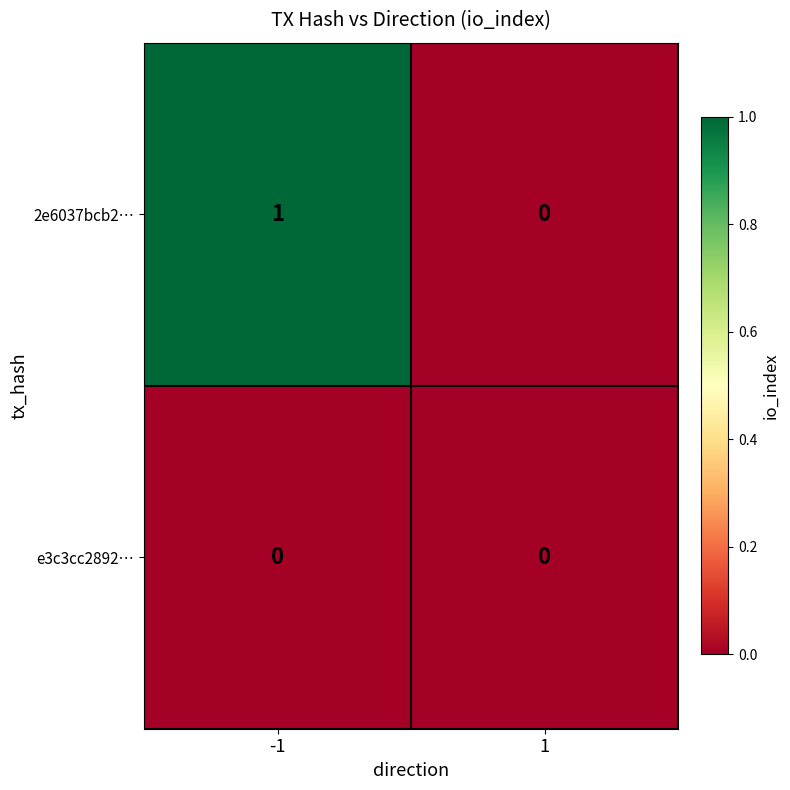

How many categories are shown in the chart?

2